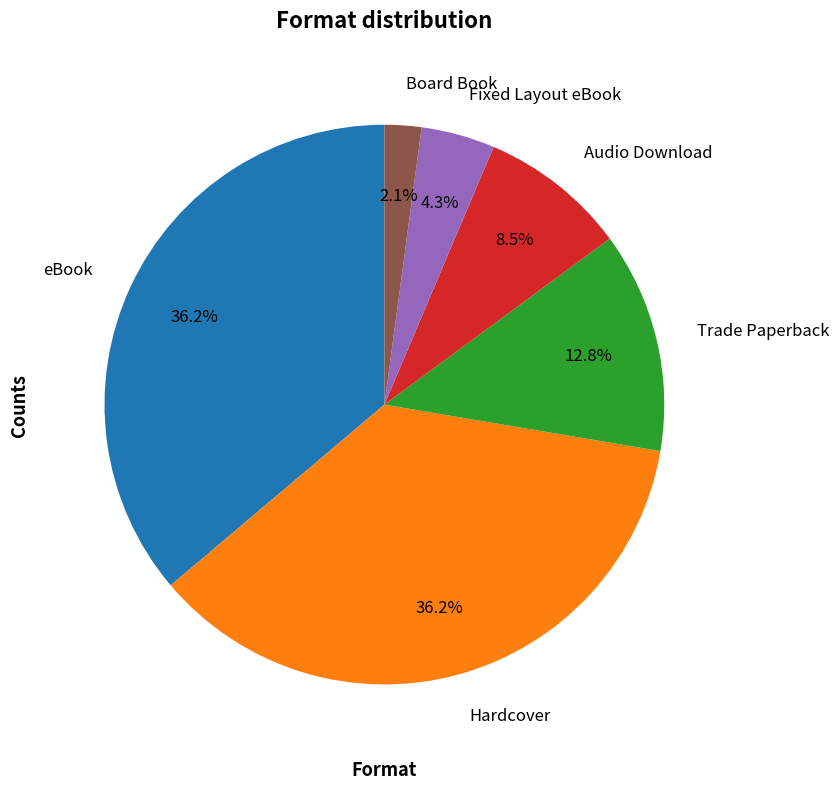

Which category has the smallest portion of the pie?

Board Book